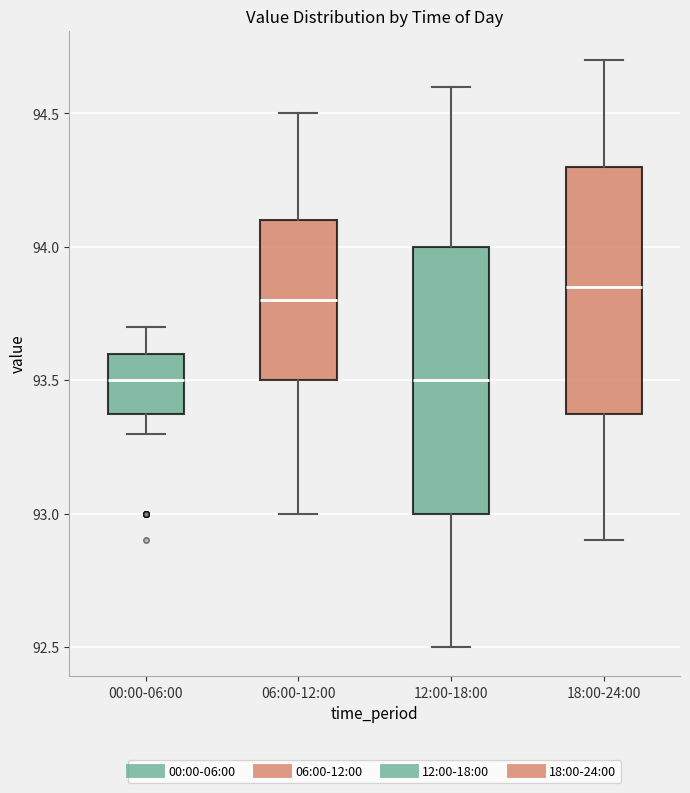

Reading left to right, read every box against the y-axis: the position of its median line, the range the box covers, and the ends of its whiskers. The values are not printed on the chart, so give them approximately, as read against the axis.

00:00-06:00: median 93.50, box 93.40 to 93.60, whiskers 93.30 to 93.70
06:00-12:00: median 93.80, box 93.50 to 94.10, whiskers 93.00 to 94.50
12:00-18:00: median 93.50, box 93.00 to 94.00, whiskers 92.50 to 94.60
18:00-24:00: median 93.85, box 93.40 to 94.30, whiskers 92.90 to 94.70